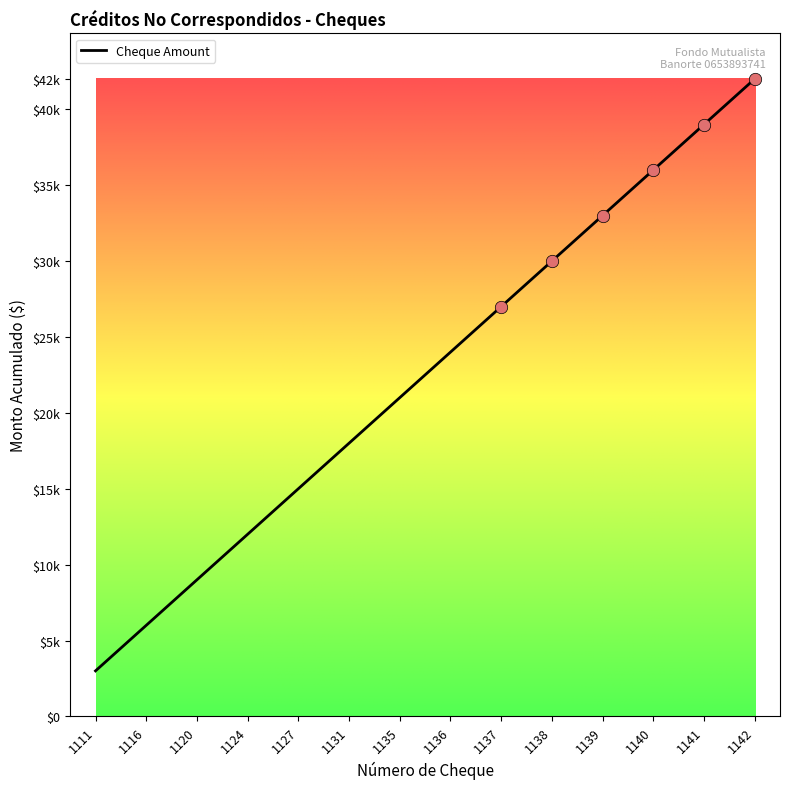

Is this an area chart (filled region under the line)?

No